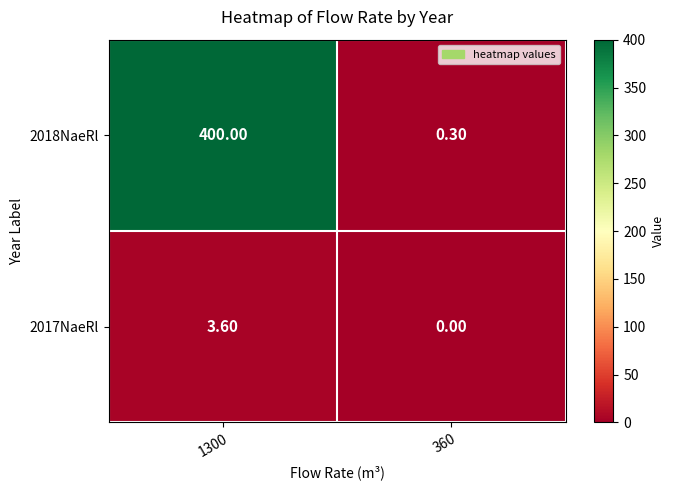

Is the value of 2017NaeRl at 1300 greater than the value of 2018NaeRl at 1300?

No